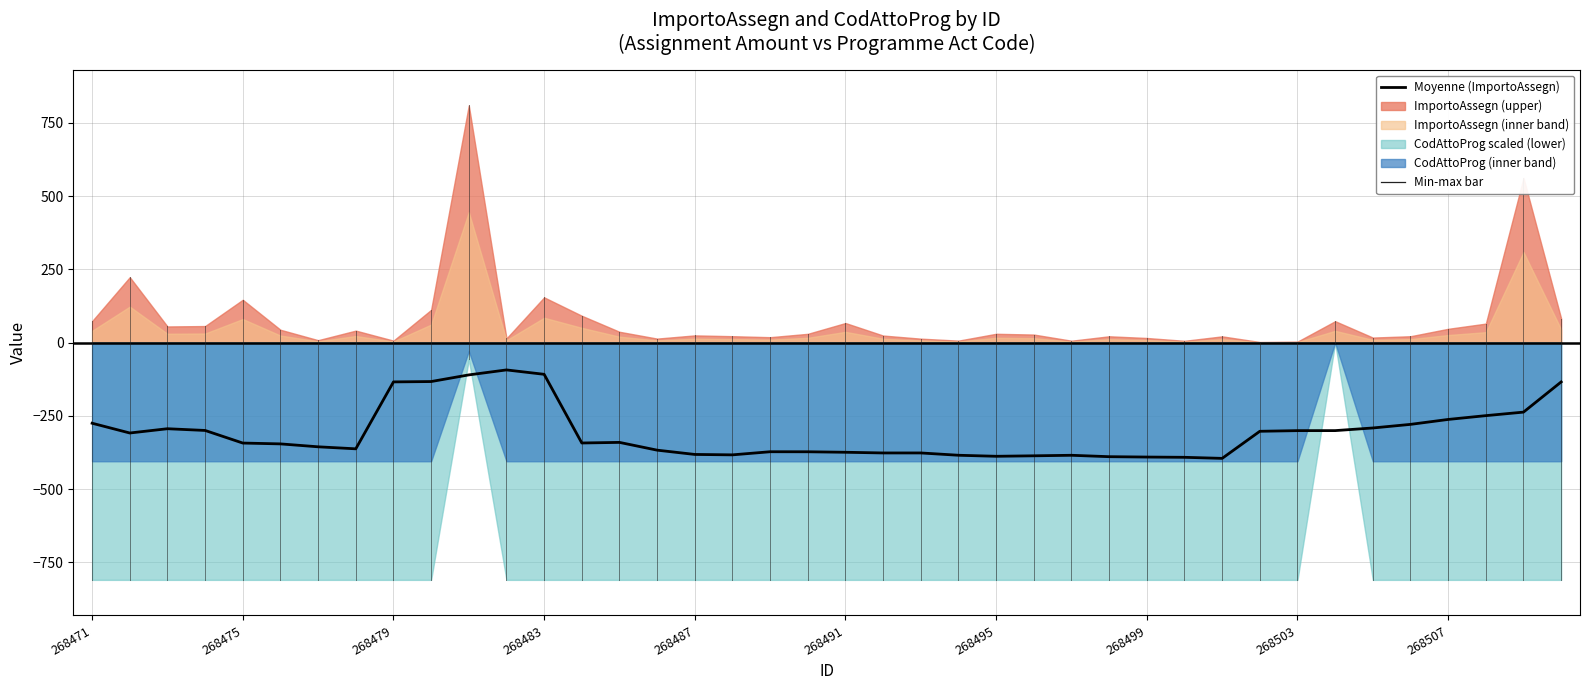

List the labels in order of value, largest first.

11, 12, 10, 268507, 268503, 39, 38, 37, 36, 268471, 35, 34, 268479, 268483, 33, 32, 31, 268475, 14, 13, 268487, 268491, 268495, 268499, 15, 18, 19, 20, 22, 21, 16, 17, 23, 26, 25, 24, 27, 28, 29, 30